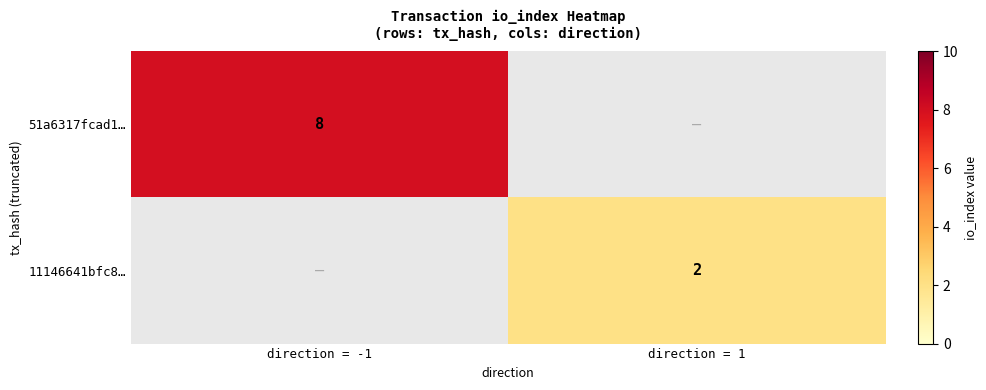

The value of 51a6317fcad1… at direction = -1 is 8. True or false?

True